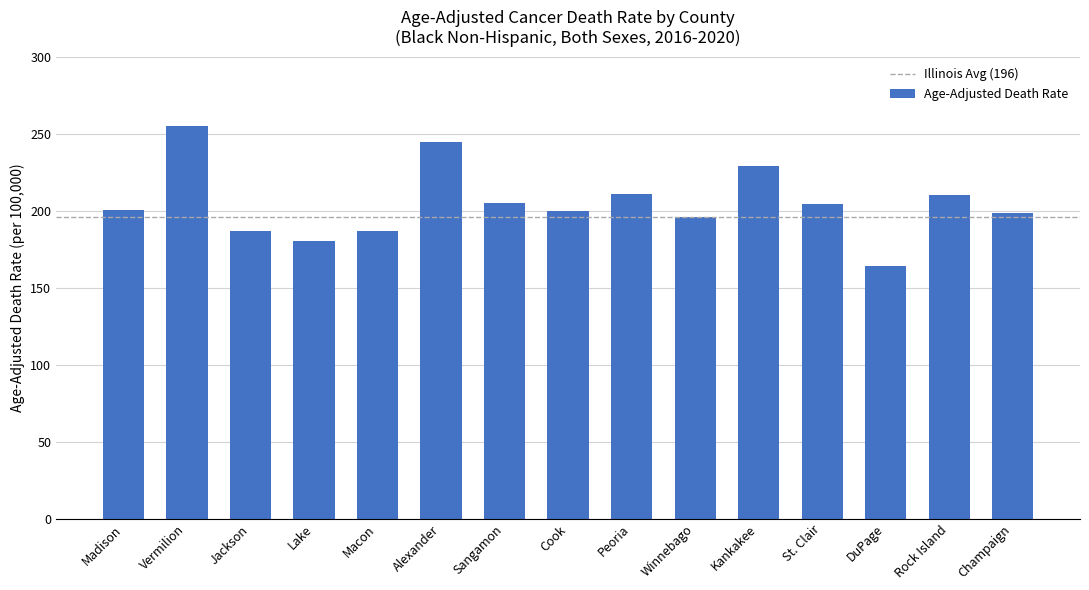

Which has a higher value, Jackson or Peoria?

Peoria